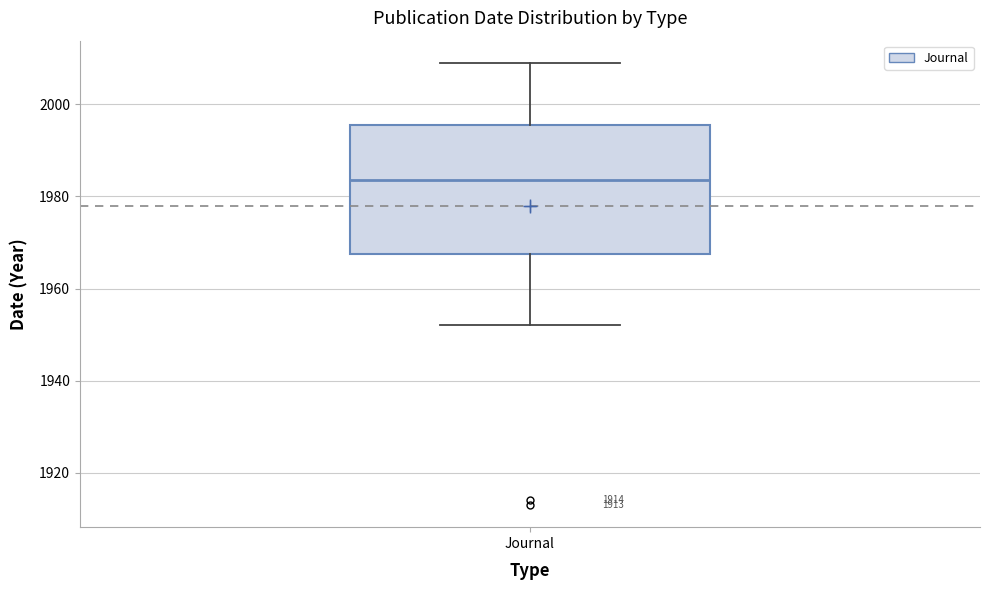

Read this box plot against the y-axis: the position of the median line, the range covered by the box, and the ends of both whiskers. The values are not printed on the chart, so give them approximately, as read against the axis.

median 1984, box 1968 to 1996, whiskers 1952 to 2010